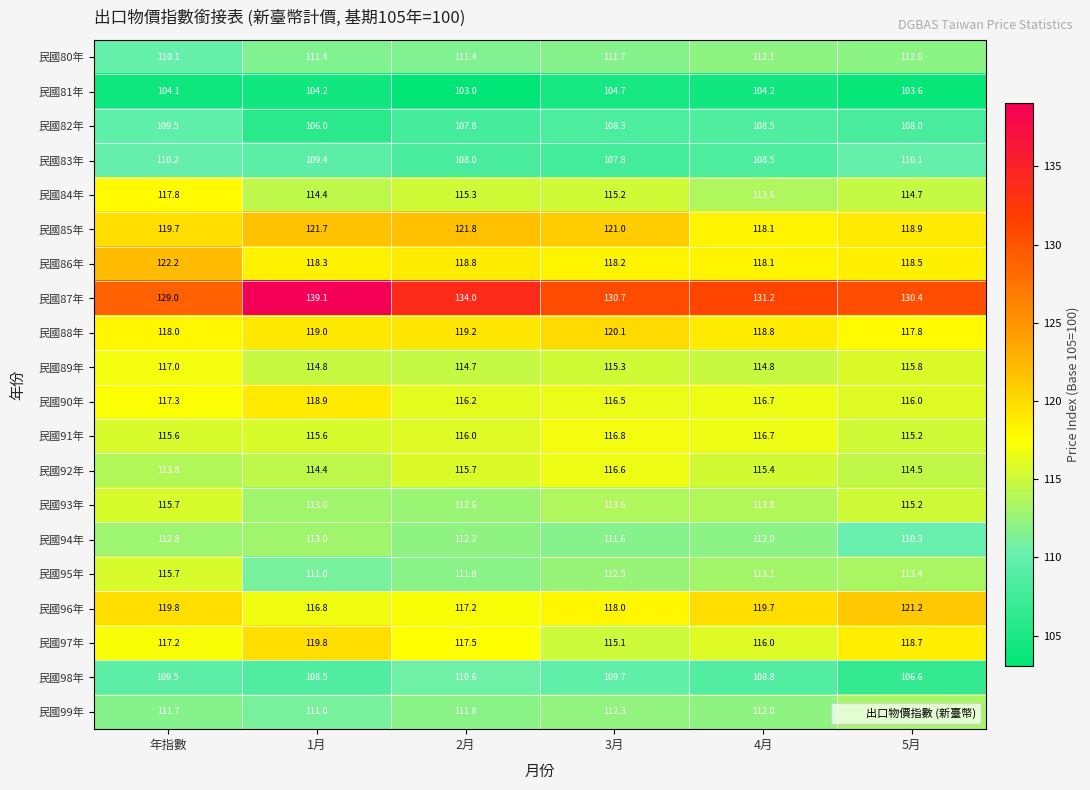

Read the 民國80年 value at 3月.

111.7